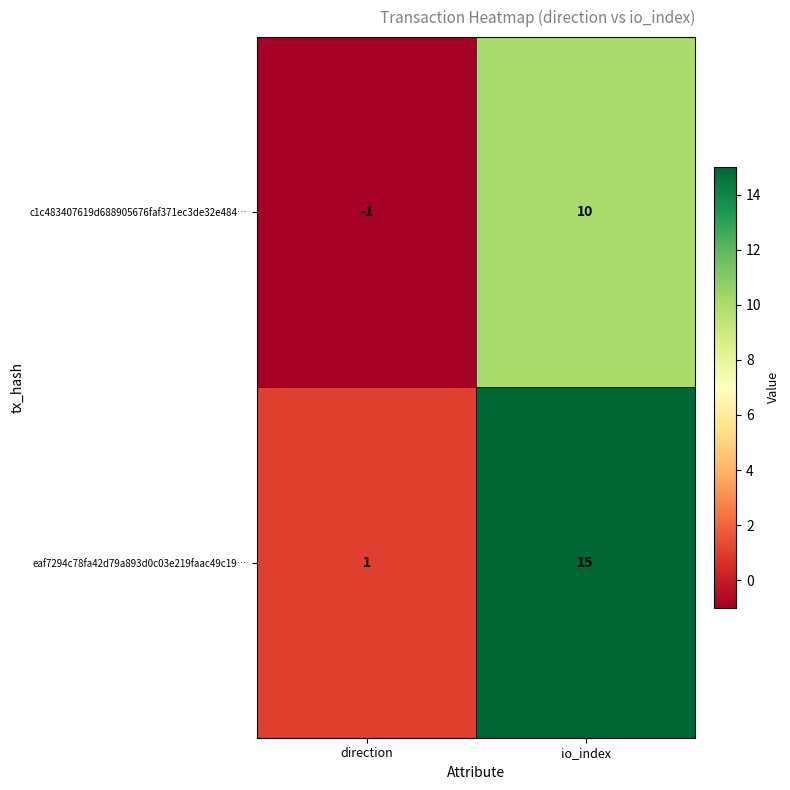

How many values in the eaf7294c78fa42d79a893d0c03e219faac49c19… series are below 15?

1